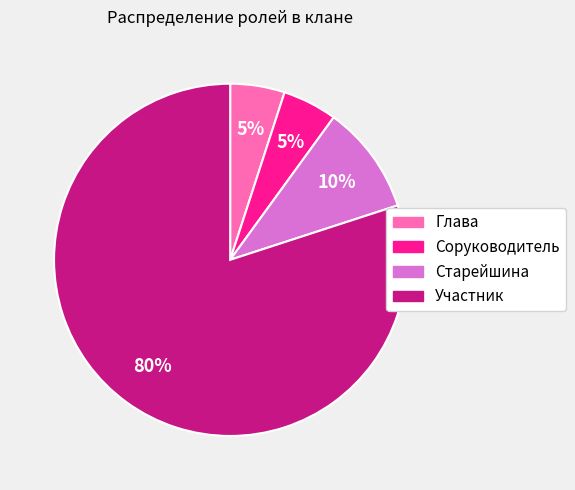

Which slice is the largest?

Участник